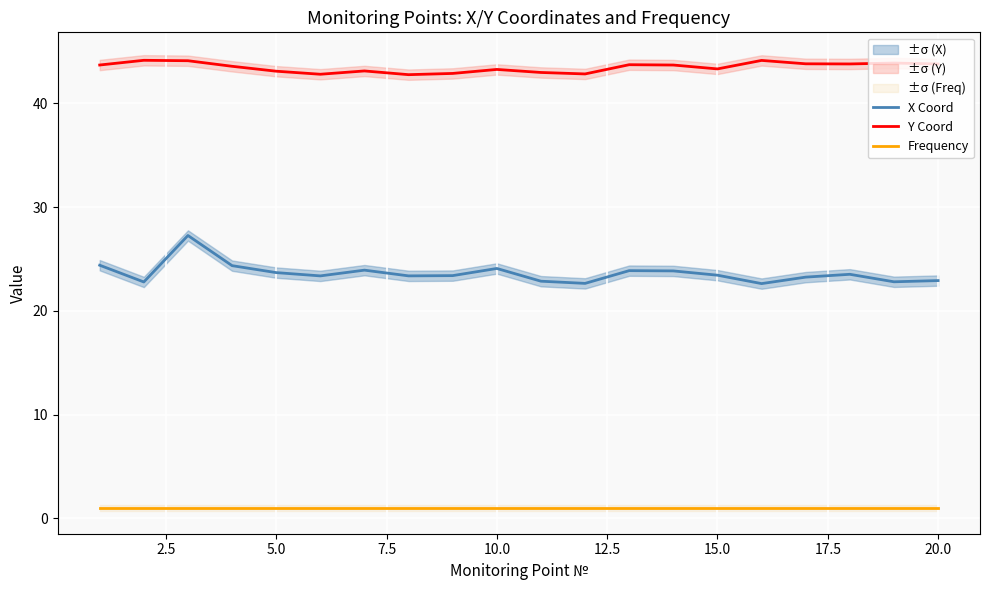

What are all the series names shown in the legend?

X Coord, Y Coord, Frequency